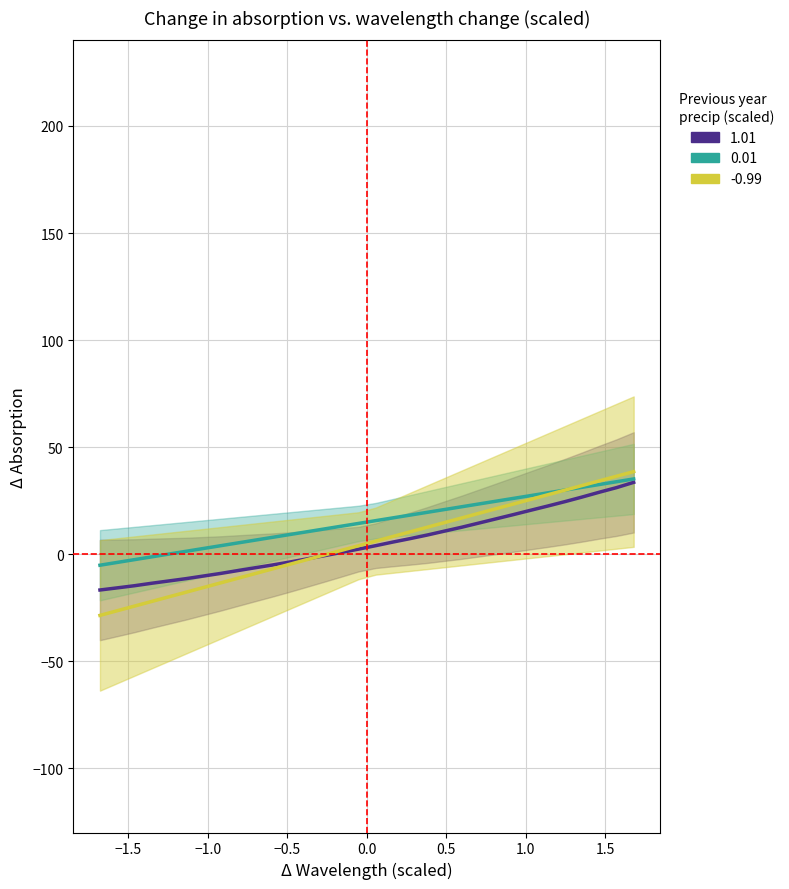

What is the average value of the y series?

5.0